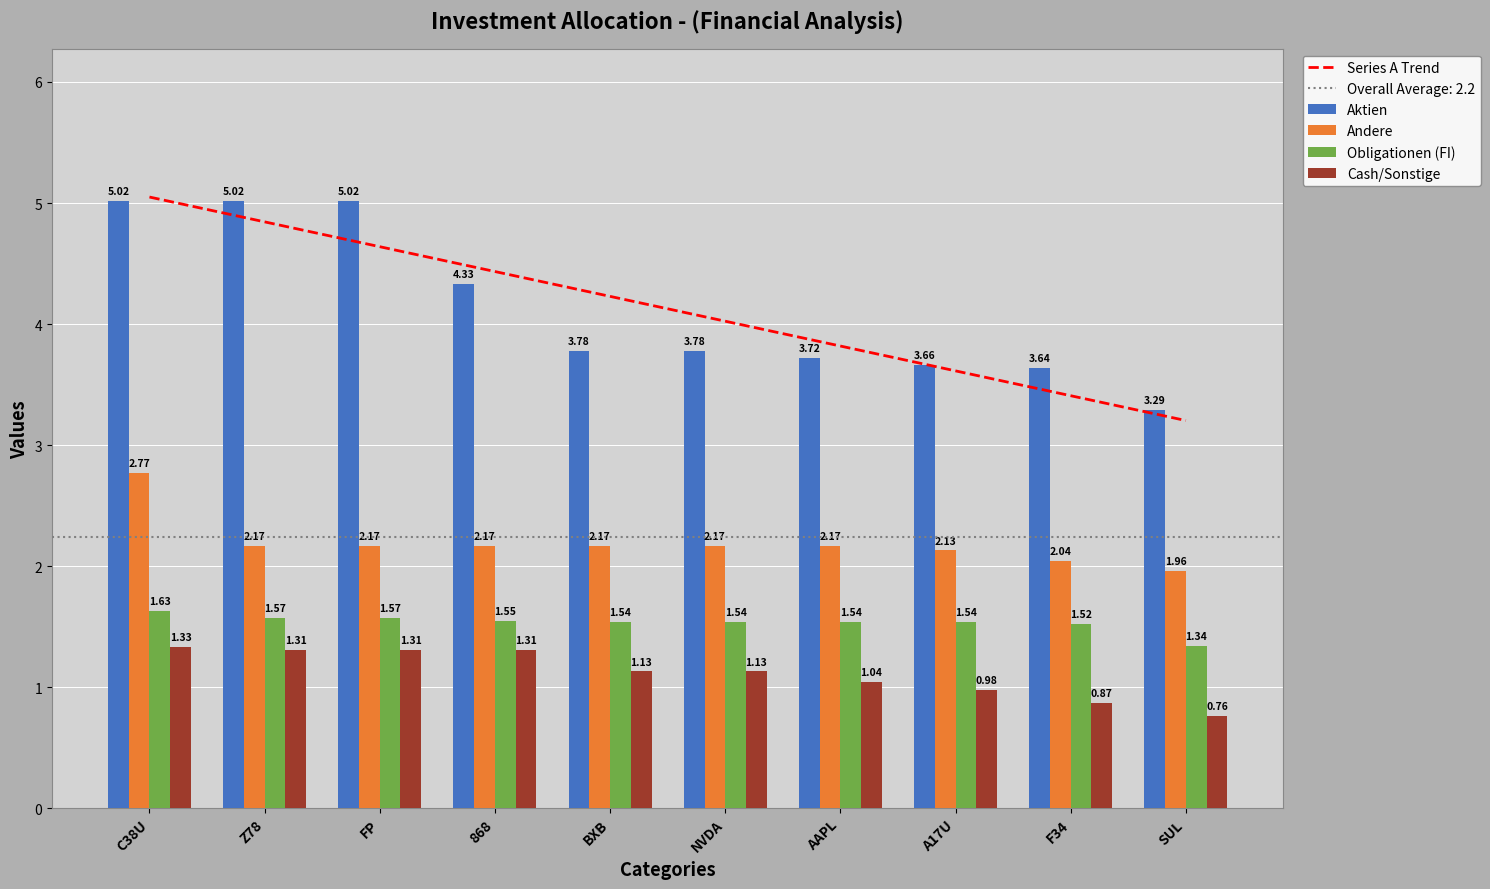

What is the maximum value shown in the chart?

5.0